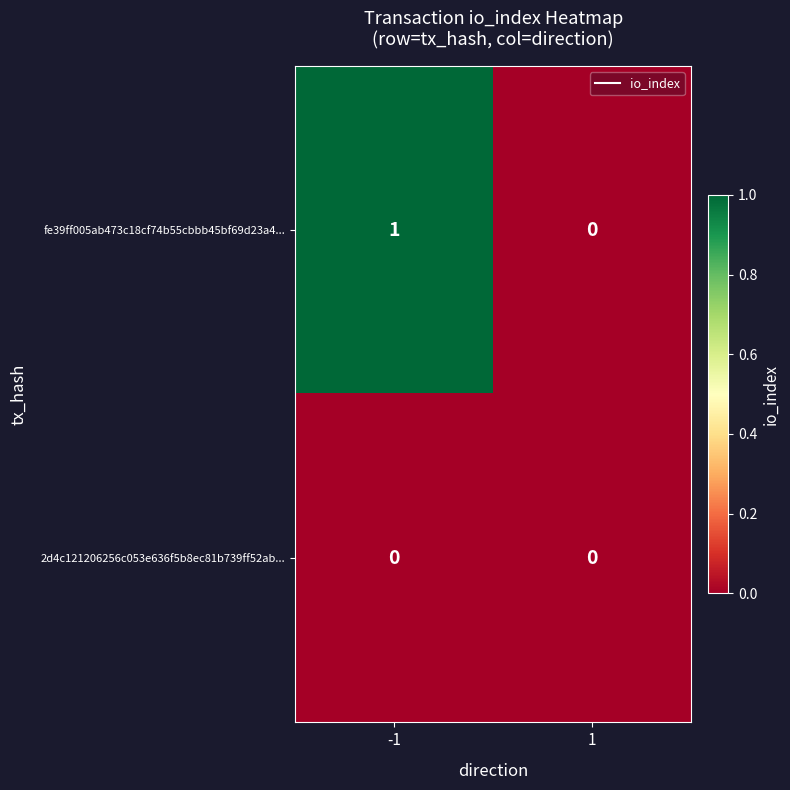

The 2d4c121206256c053e636f5b8ec81b739ff52ab... series shows 0 at -1. True or false?

True